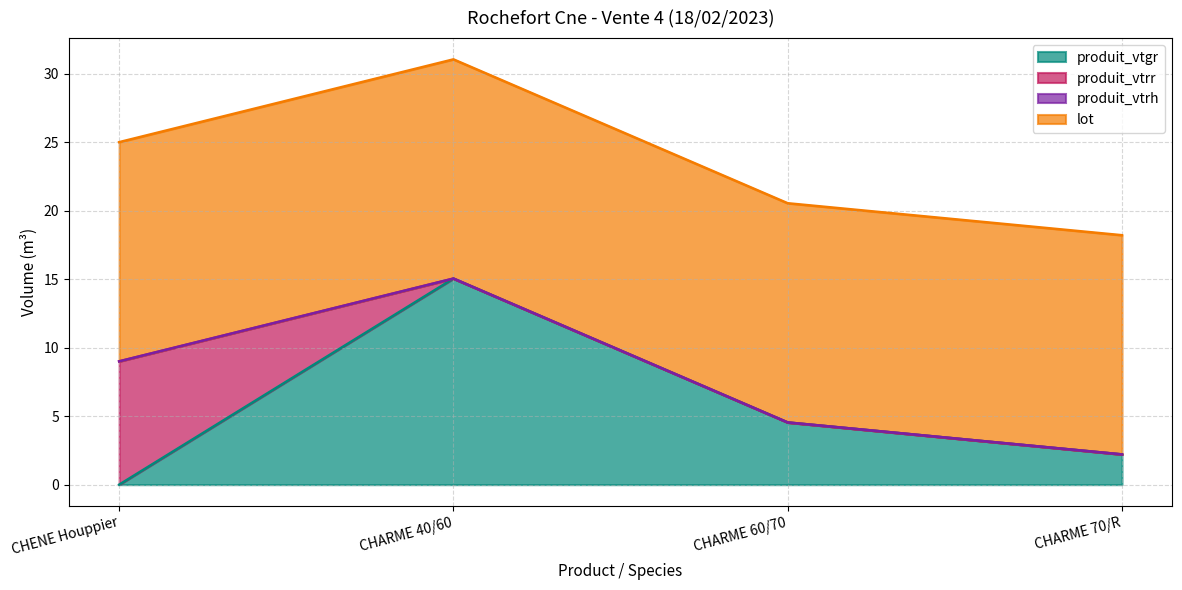

What is the label of the 1st point from the left?

CHENE Houppier